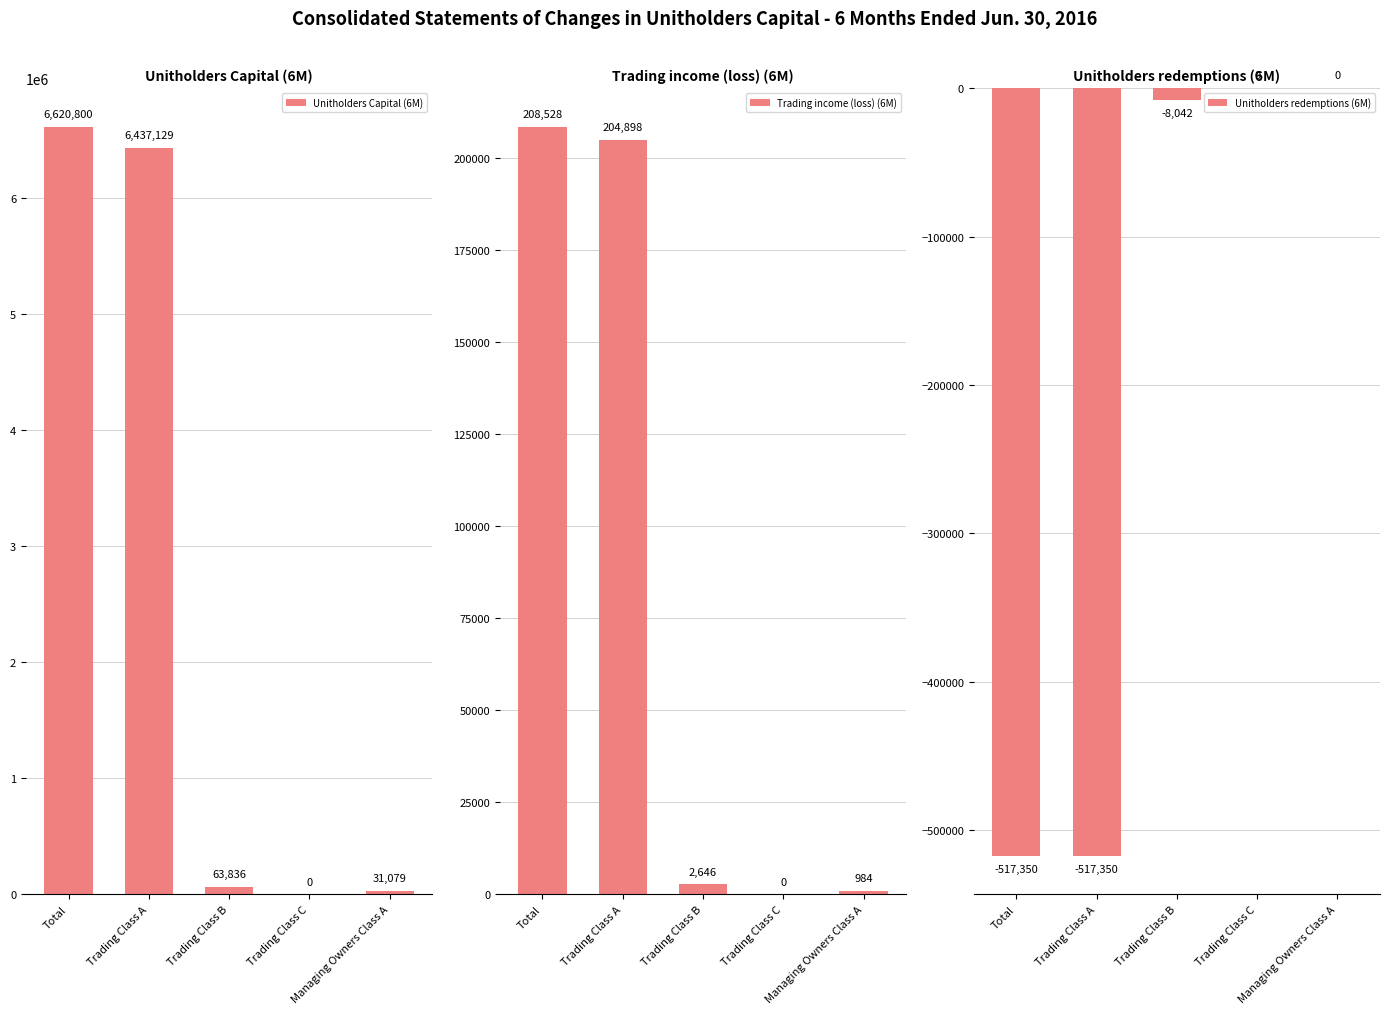

Is it true that Trading income (loss) (6M) equals 208528 at Total?

True